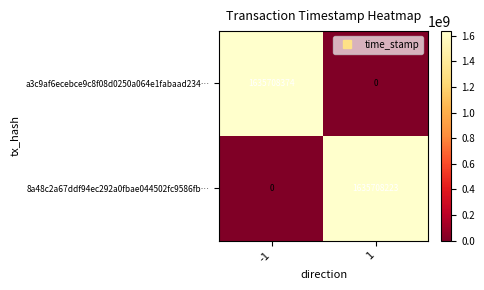

What is the difference between the 8a48c2a67ddf94ec292a0fbae044502fc9586fb… values at -1 and 1?

1635708223